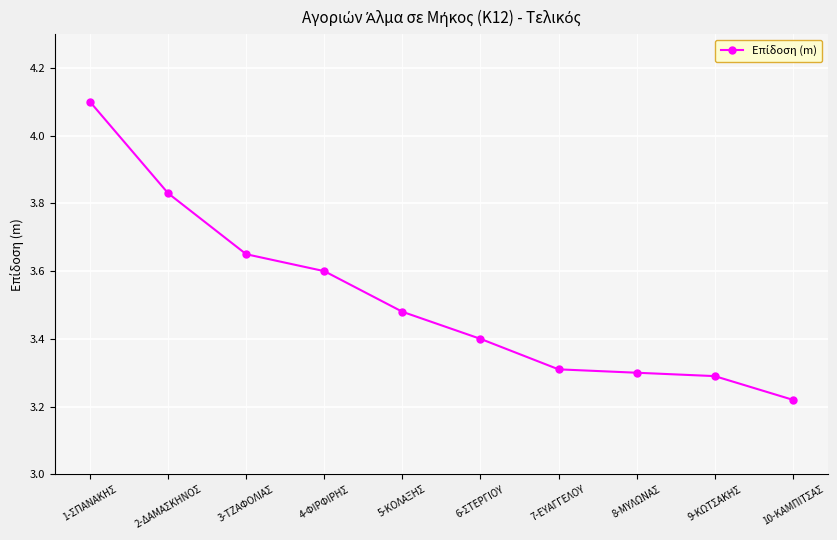

What is the difference between the values at 9-ΚΩΤΣΑΚΗΣ and 4-ΦΙΡΦΙΡΗΣ?

0.3